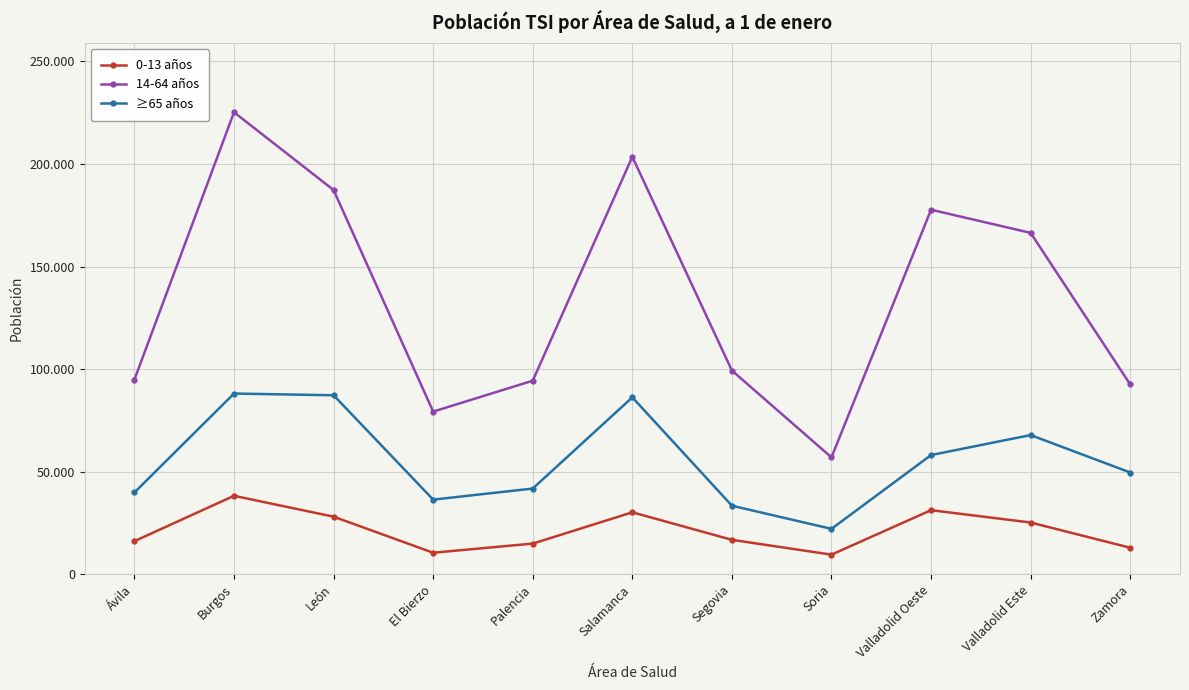

Reading left to right, what are all the values shown in this chart?

0-13 años: 16120	38225	28044	10474	14923	30181	16761	9536	31220	25203	12912
14-64 años: 94898	225203	187292	79275	94338	203482	99295	56955	177691	166406	92518
≥65 años: 39860	88074	87234	36363	41759	86221	33401	22106	58089	67833	49583